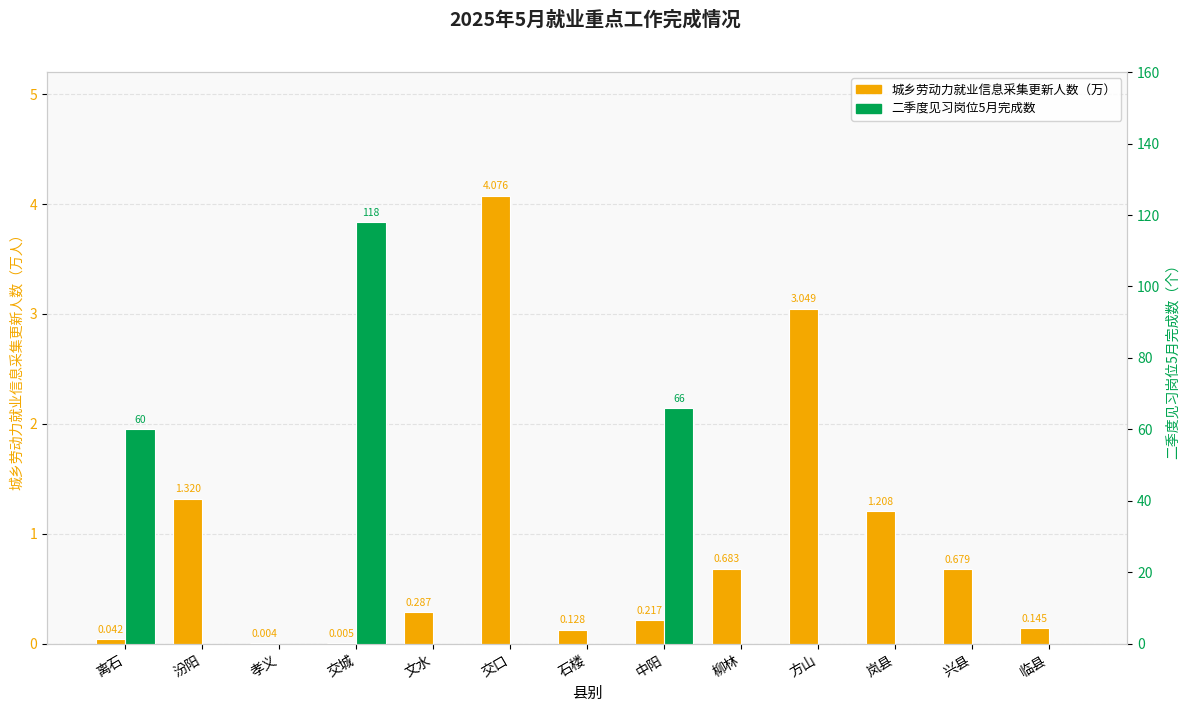

What position from the left is 柳林?

9